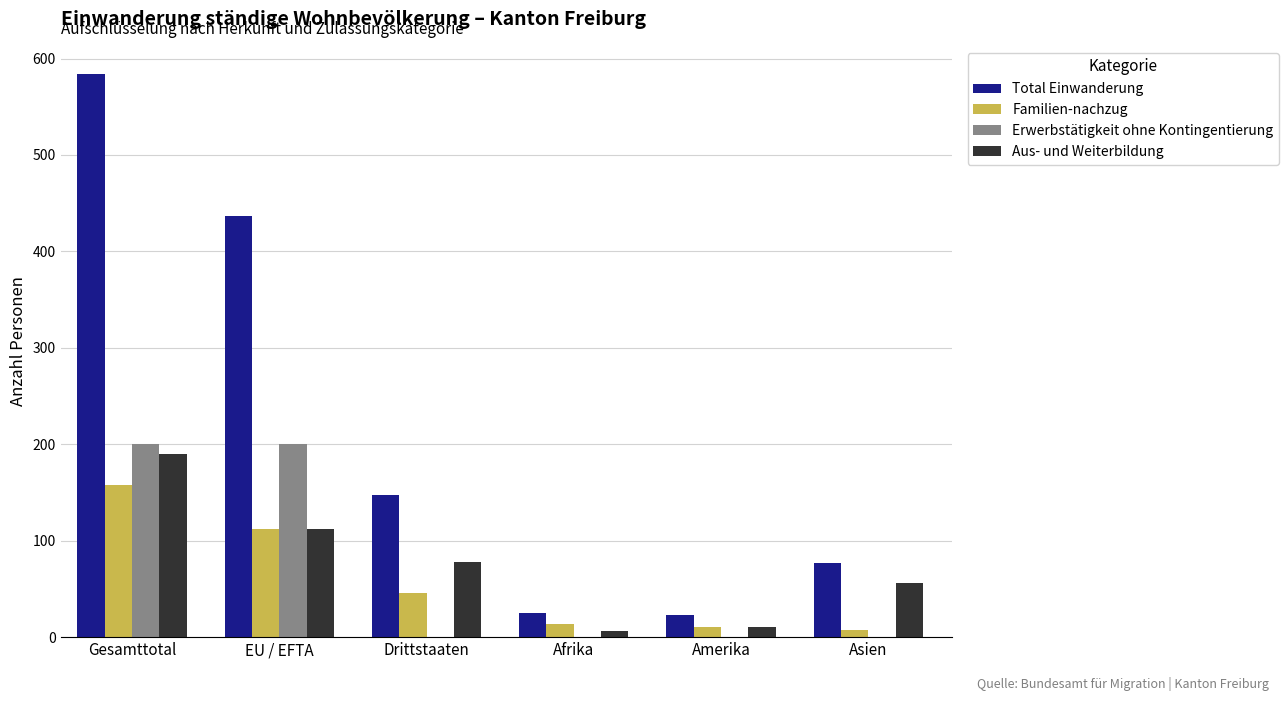

What is the sum of all Familien-nachzug values?

347